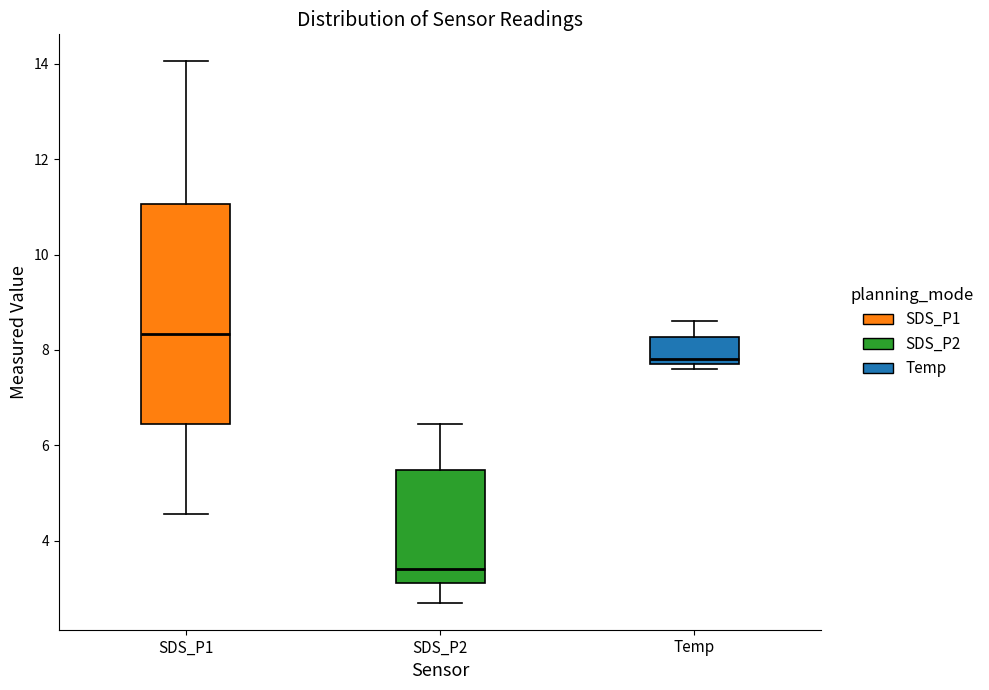

Reading left to right, read every box against the y-axis: the position of its median line, the range the box covers, and the ends of its whiskers. The values are not printed on the chart, so give them approximately, as read against the axis.

SDS_P1: median 8.4, box 6.4 to 11.0, whiskers 4.6 to 14.0
SDS_P2: median 3.4, box 3.2 to 5.4, whiskers 2.8 to 6.4
Temp: median 7.8 (just above the box's lower edge), box 7.8 to 8.2, whiskers 7.6 to 8.6